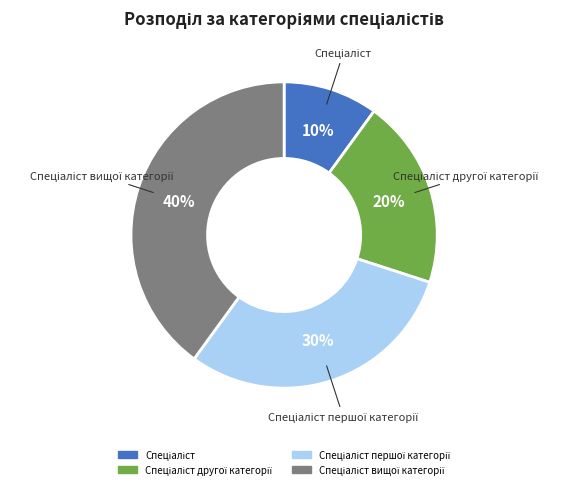

Is there a majority slice in this chart?

No